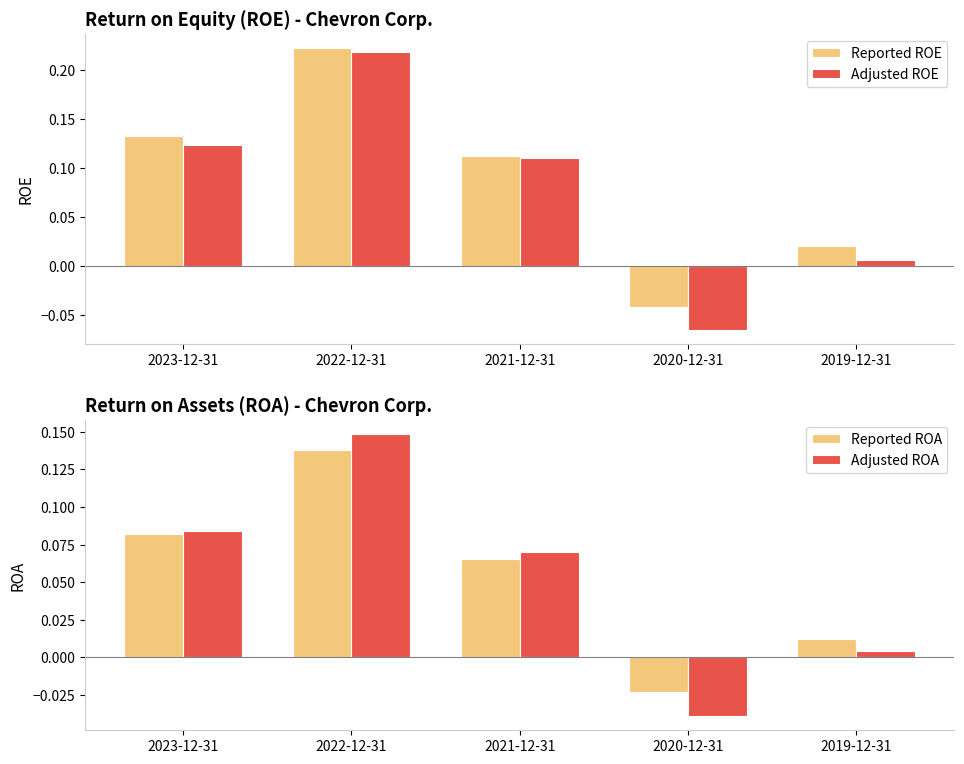

What are all the series names shown in the legend?

Reported ROE, Adjusted ROE, Reported ROA, Adjusted ROA